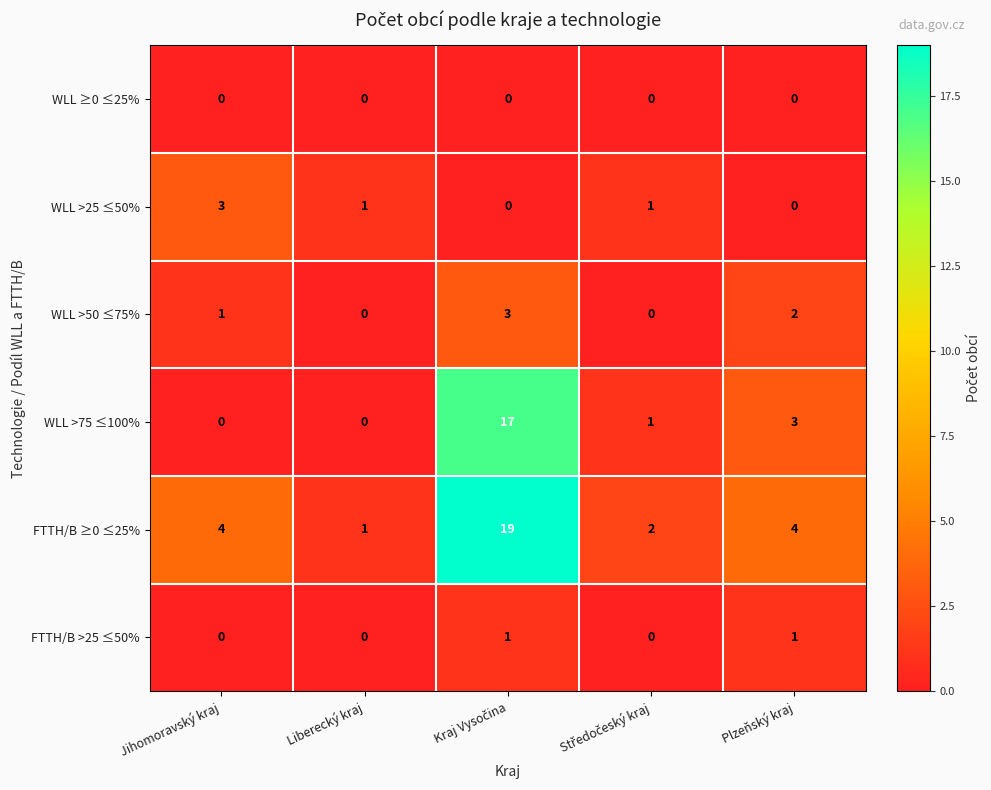

What is the sum of all FTTH/B ≥0 ≤25% values?

30